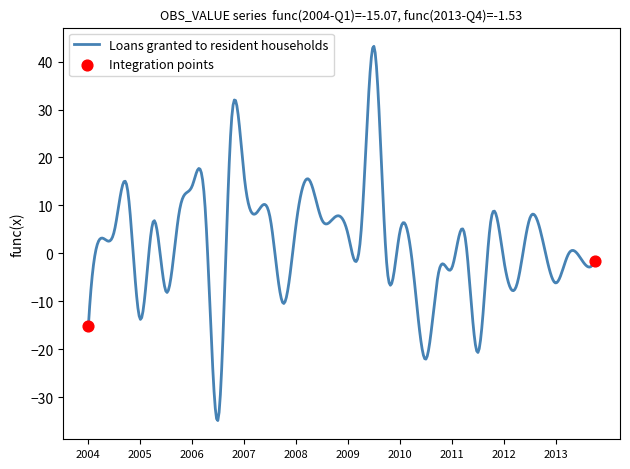

What is the difference between the maximum and minimum values?

78.0